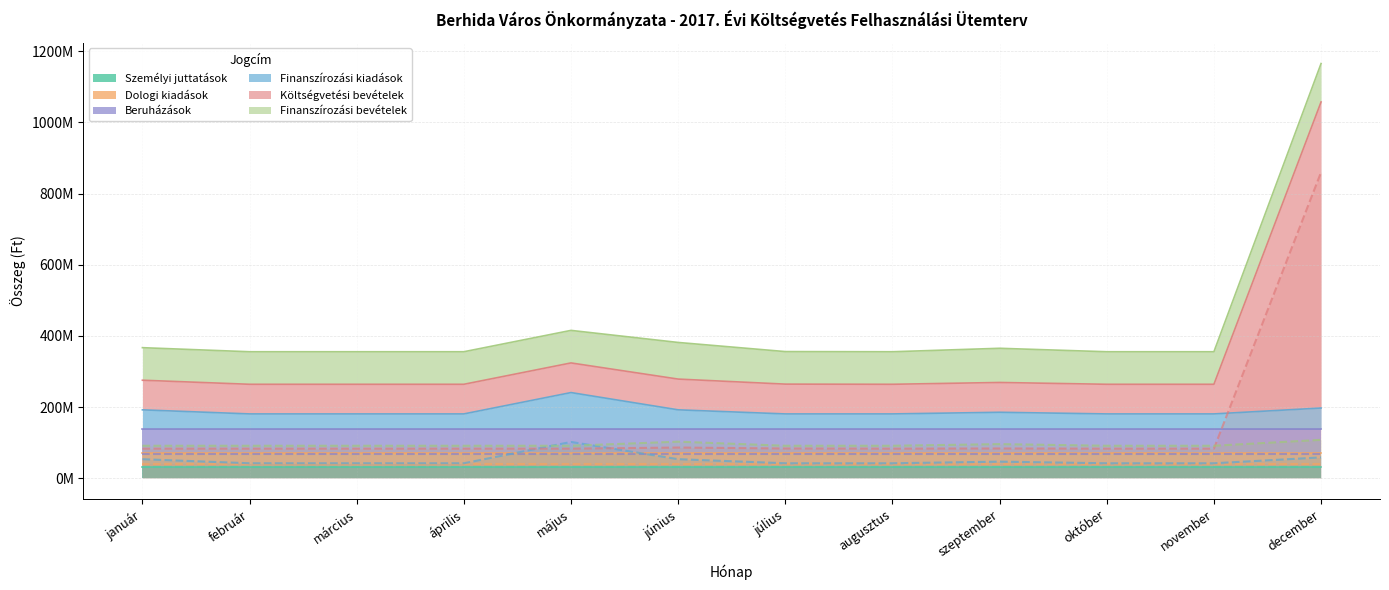

What is the sum of all Költségvetési bevételek (havi) values?

1780271993.0